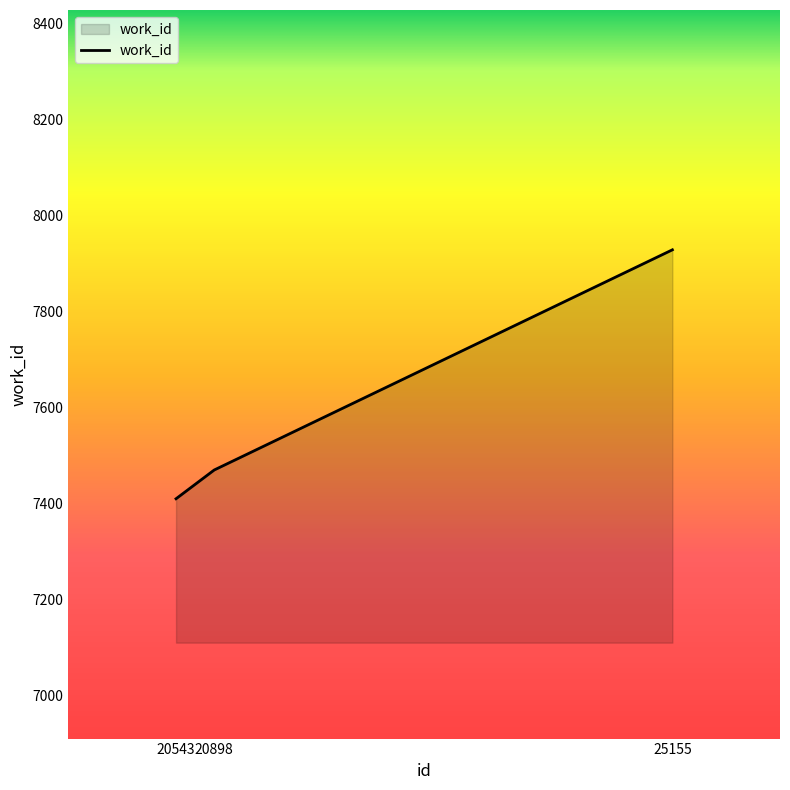

Rank the categories by value from lowest to highest.

20543, 20898, 25155